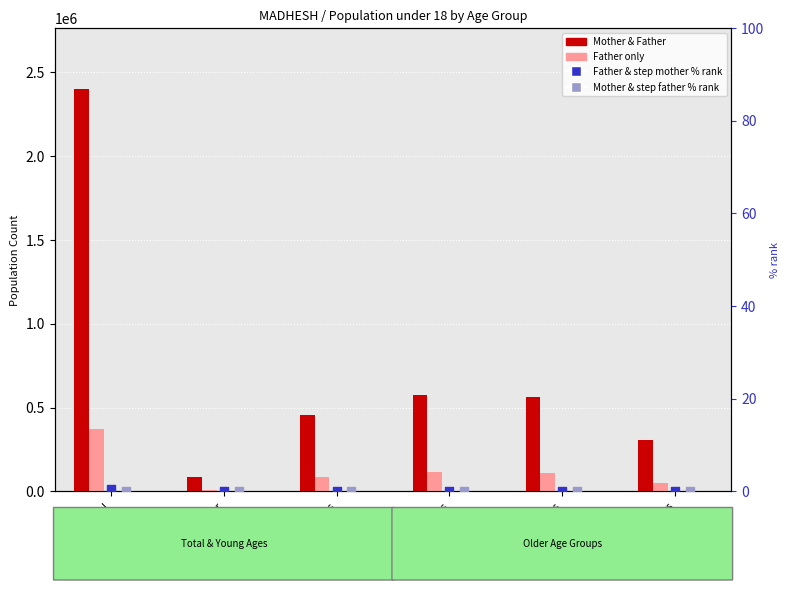

What is the total value across all series at 15 - 17 Years?

359033.2